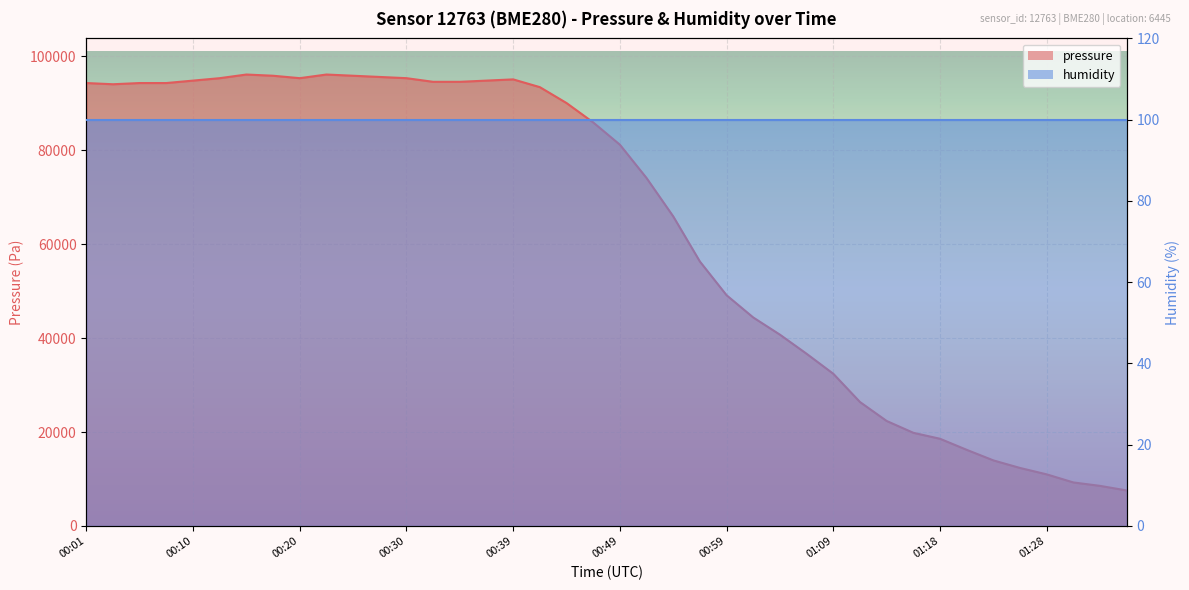

How many points are lower than both their immediate neighbors (excluding endpoints)?

2